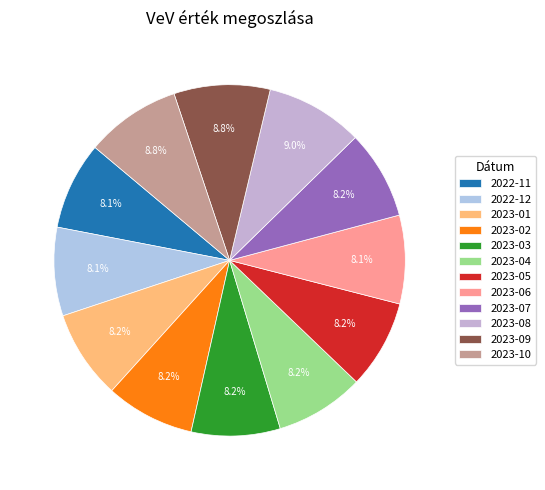

To the nearest percent, what is the difference between the largest and smallest slice percentages?

1%